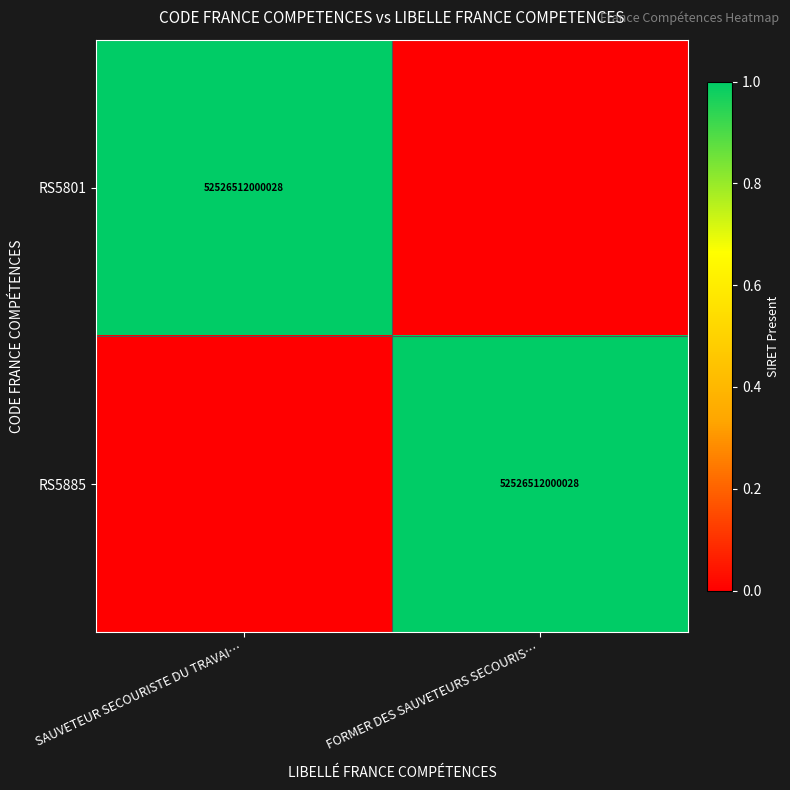

Is it true that RS5885 equals 88143610200559 at FORMER DES SAUVETEURS SECOURIS…?

False